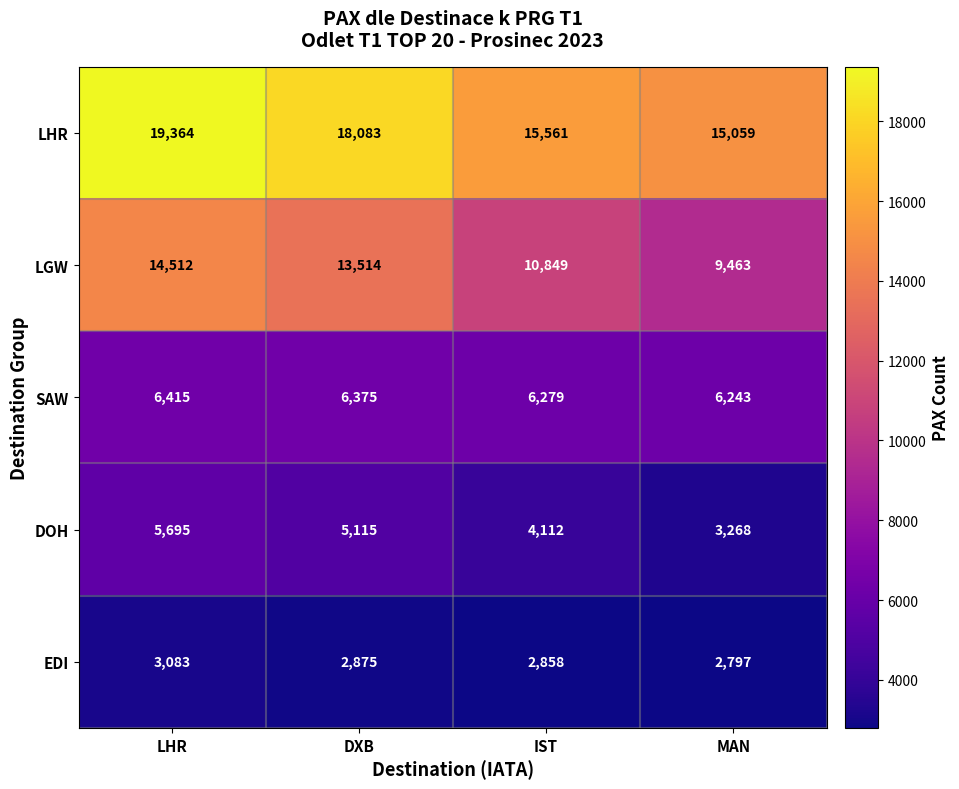

What is the spread (max minus min) of values at MAN?

12262